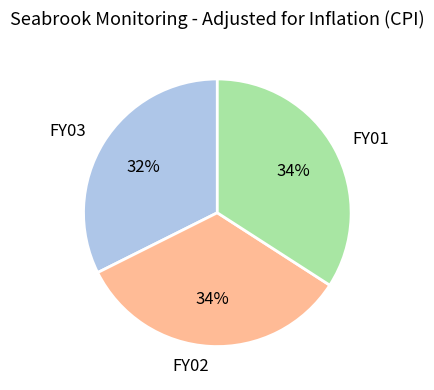

Which category has the smallest portion of the pie?

FY03